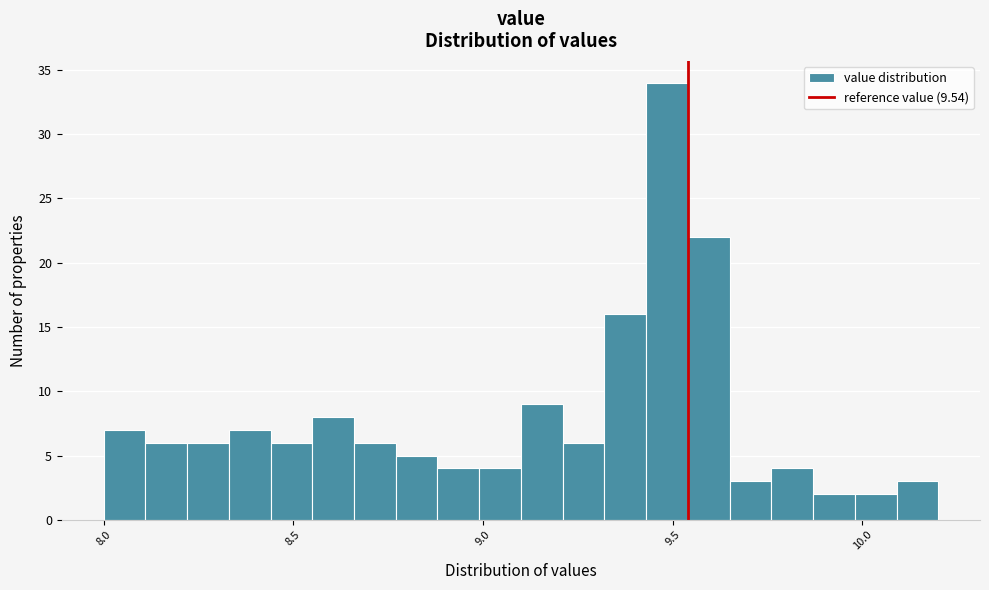

Read against the x-axis, roughly where is the centre of the tallest bar?

9.50